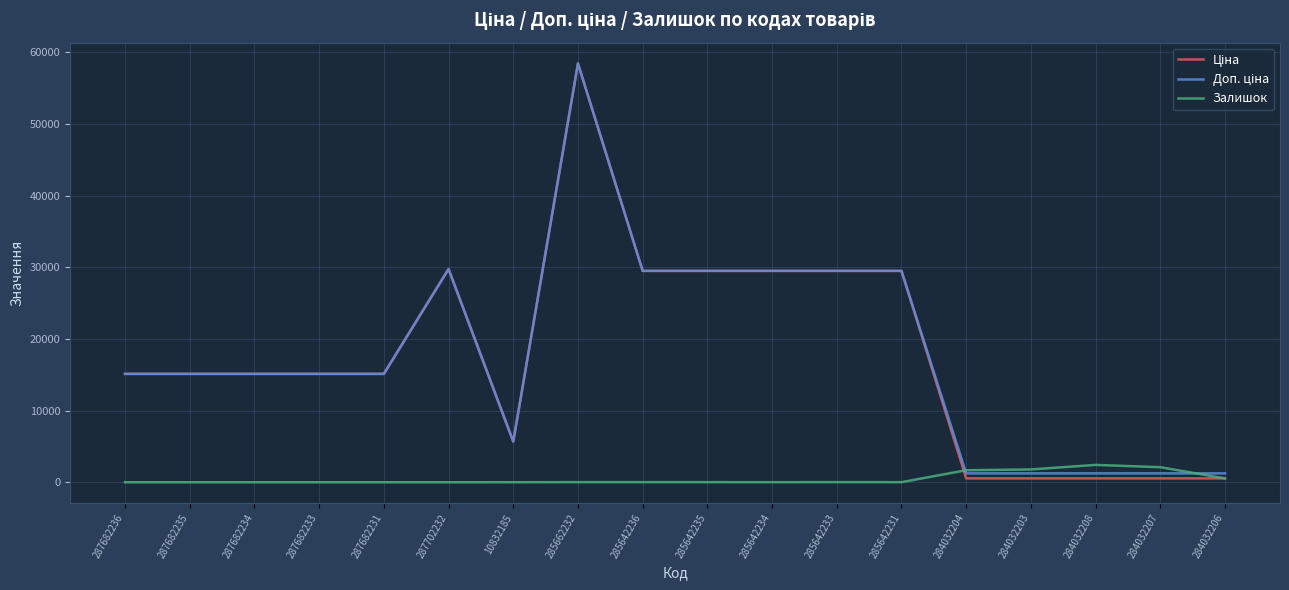

At which category is the sum across all series the highest?

285662232